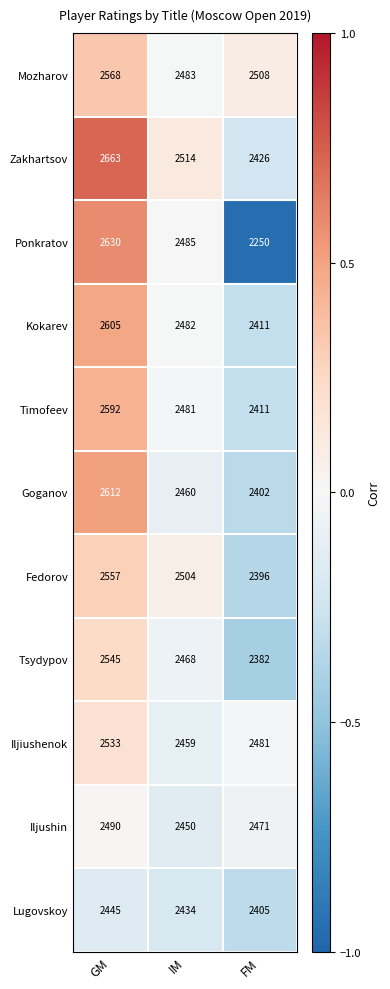

Which category has the lowest value across all series?

FM